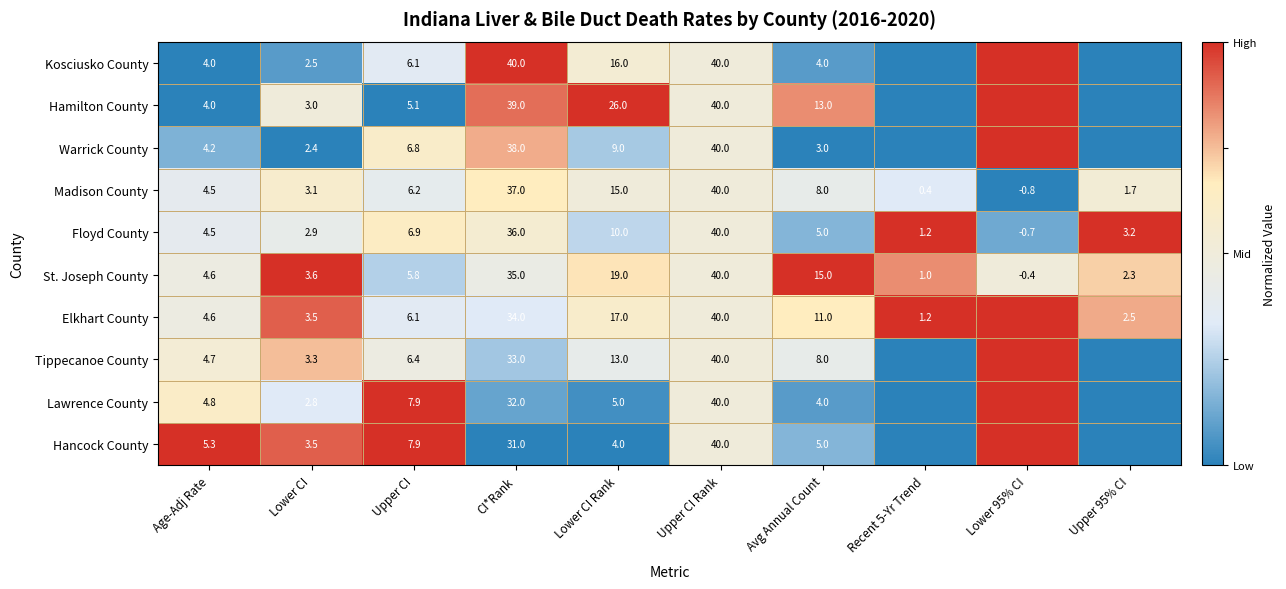

Rank the series at Lower CI Rank from highest to lowest value.

Hamilton County, St. Joseph County, Elkhart County, Kosciusko County, Madison County, Tippecanoe County, Floyd County, Warrick County, Lawrence County, Hancock County